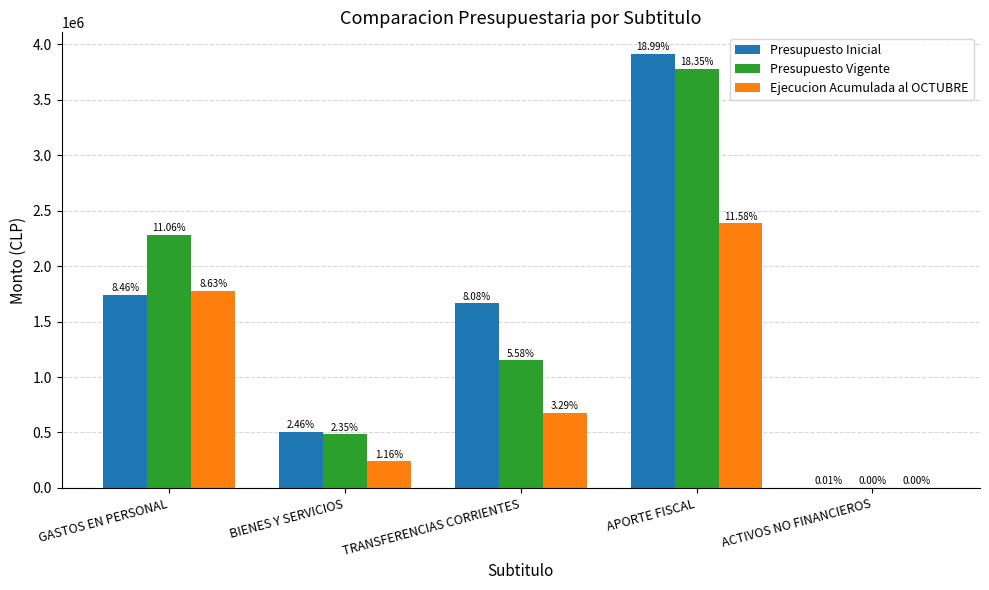

Are the bars grouped side by side (vs. stacked)?

Yes